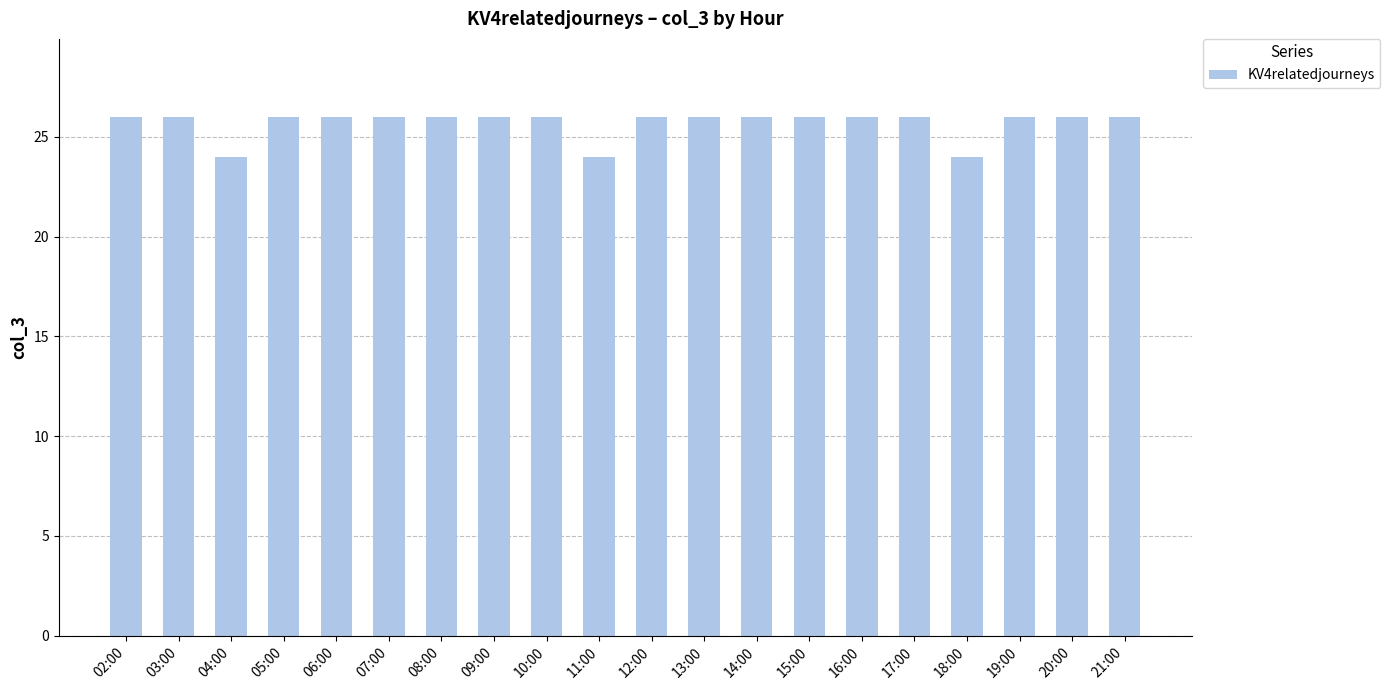

What position from the right is 16:00?

6